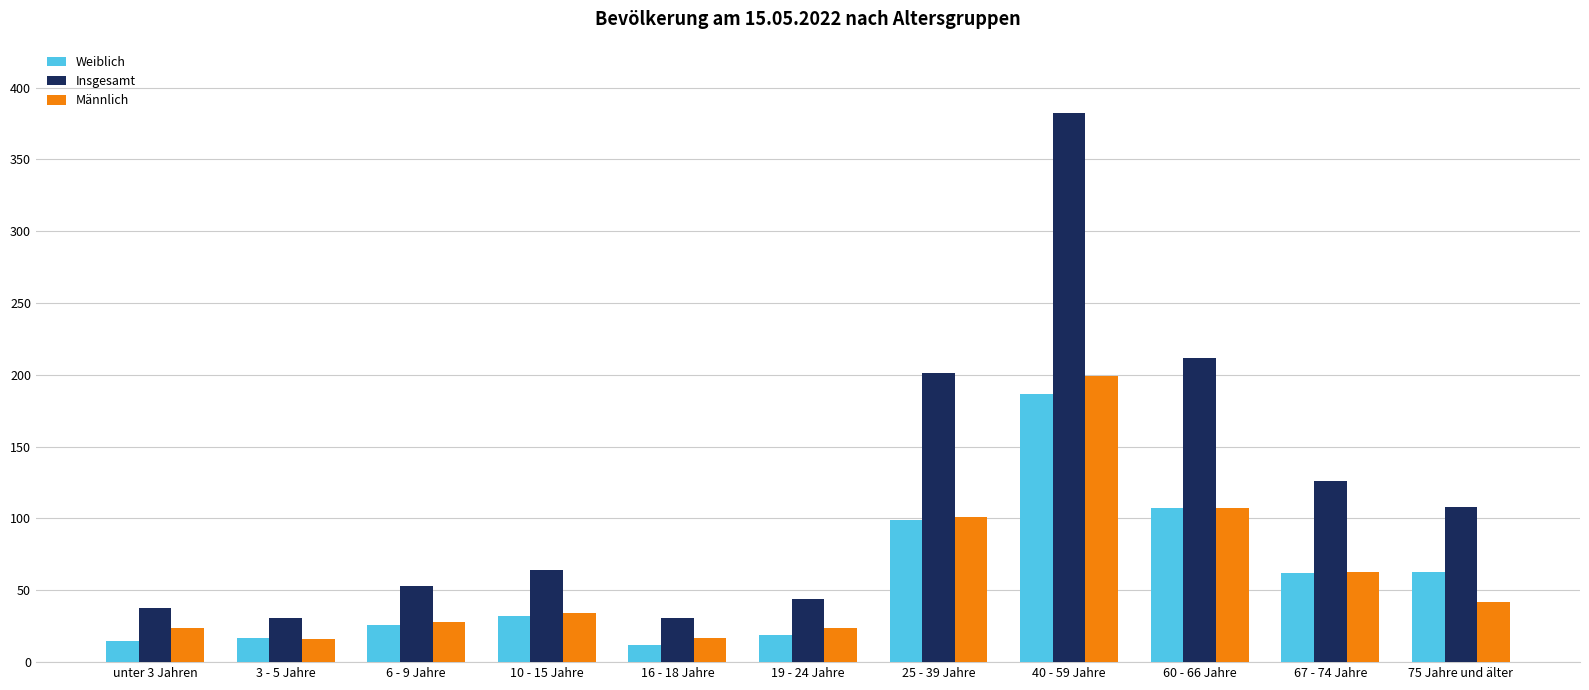

The Insgesamt series shows 73 at 19 - 24 Jahre. True or false?

False